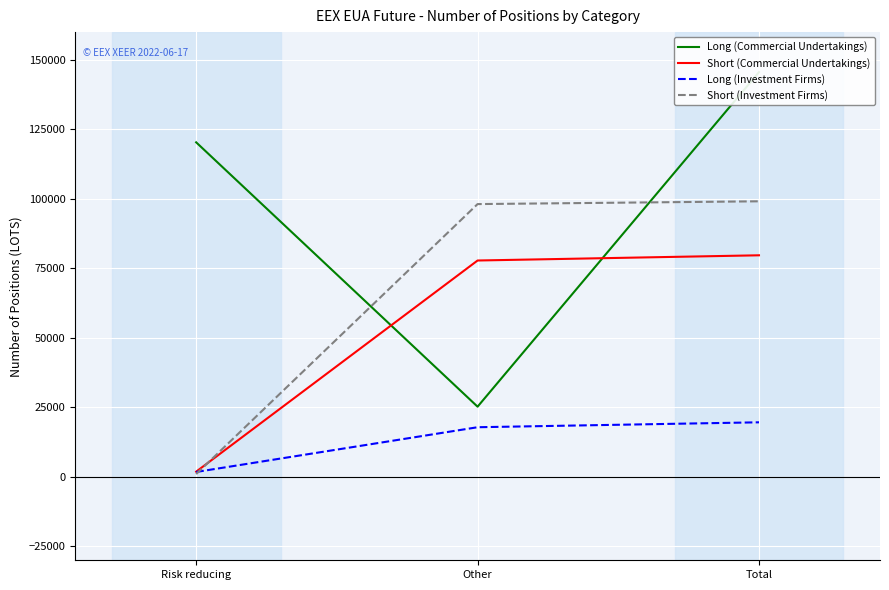

What is the difference between the Long (Investment Firms) values at Other and Risk reducing?

16094